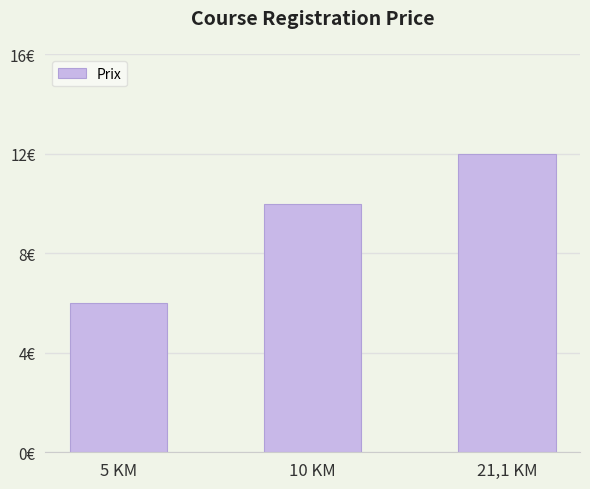

Reading right to left, what are all the values shown in this chart?

12	10	6